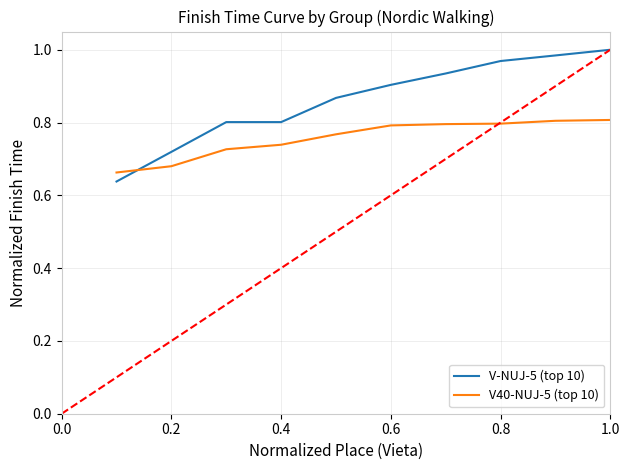

How many times do V40-NUJ-5 (top 10) and V-NUJ-5 (top 10) cross each other?

1